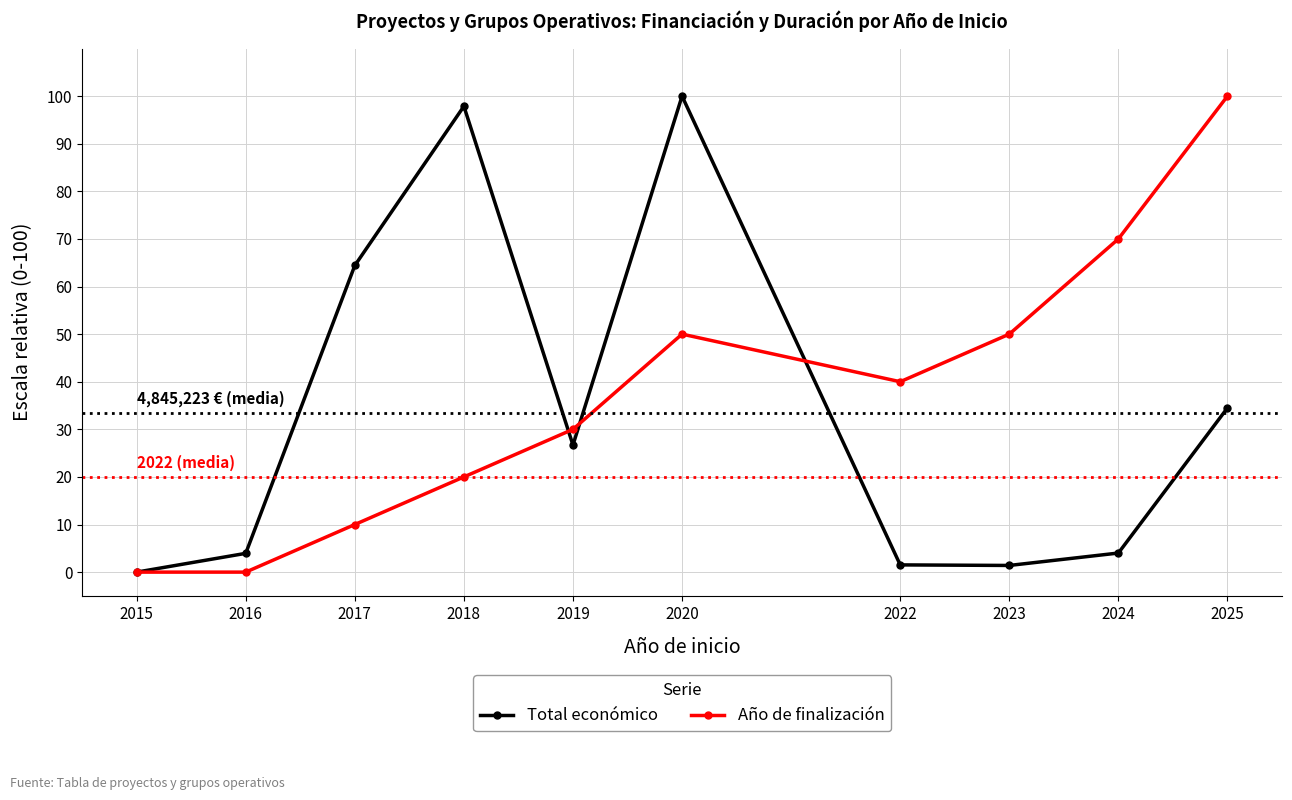

What is the total value across all series at 2018?

117.9